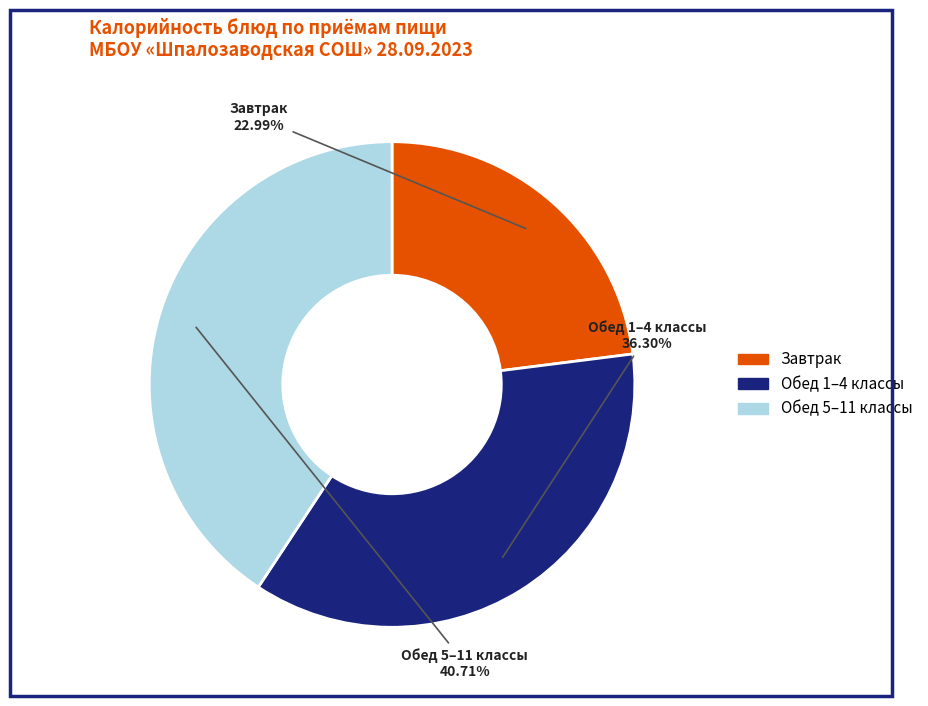

Is there any slice that represents more than half of the pie?

No